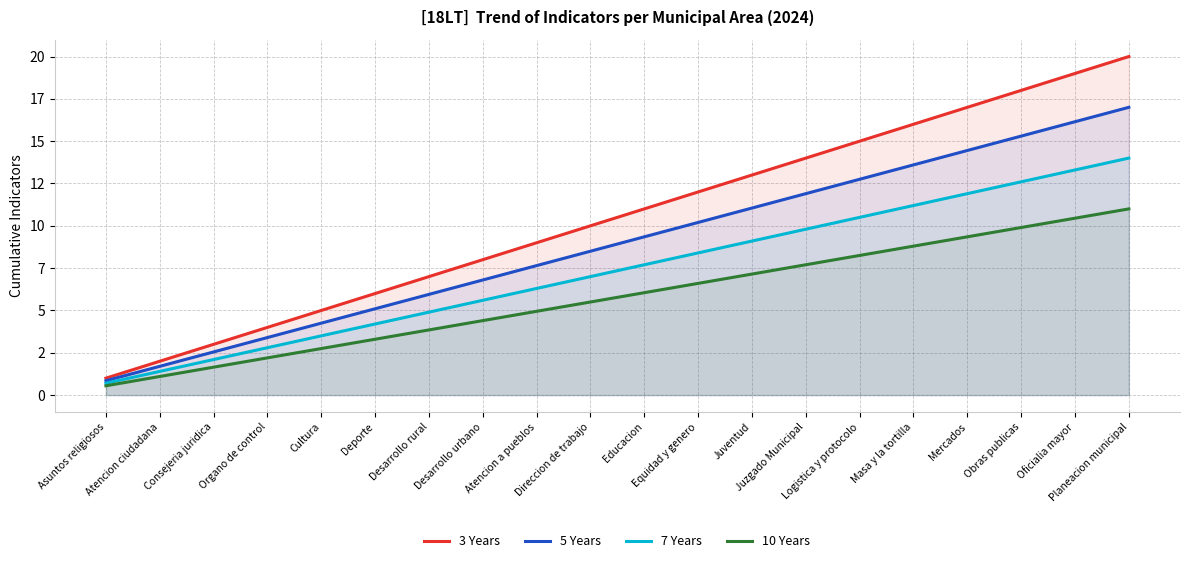

What is the difference between the highest and lowest values at Desarrollo rural?

3.2